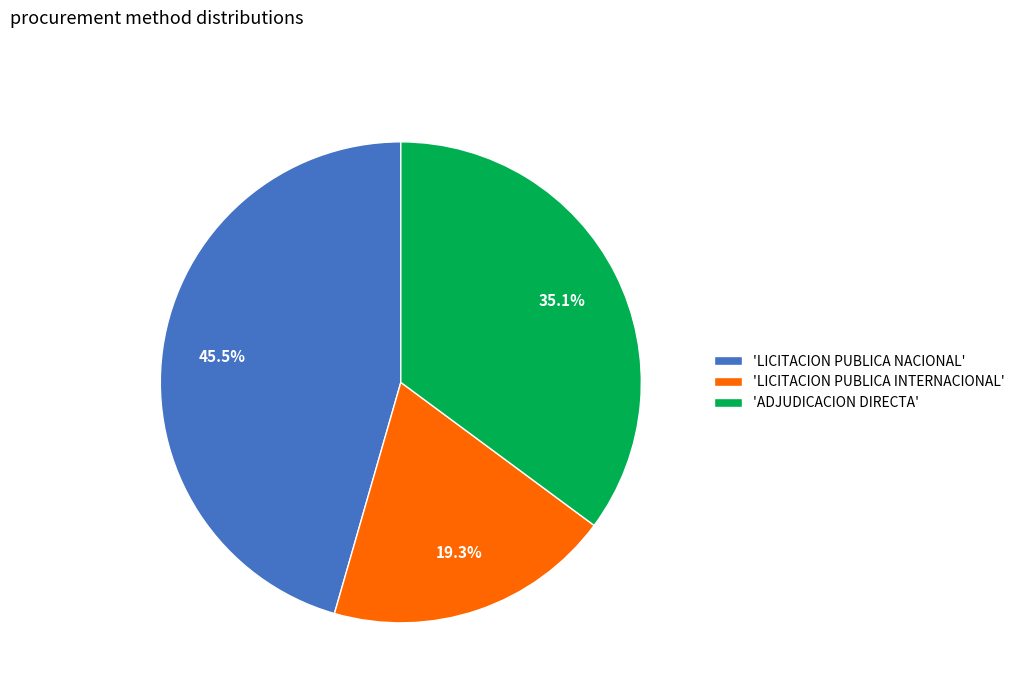

Rank the categories by value from lowest to highest.

'LICITACION PUBLICA INTERNACIONAL', 'ADJUDICACION DIRECTA', 'LICITACION PUBLICA NACIONAL'